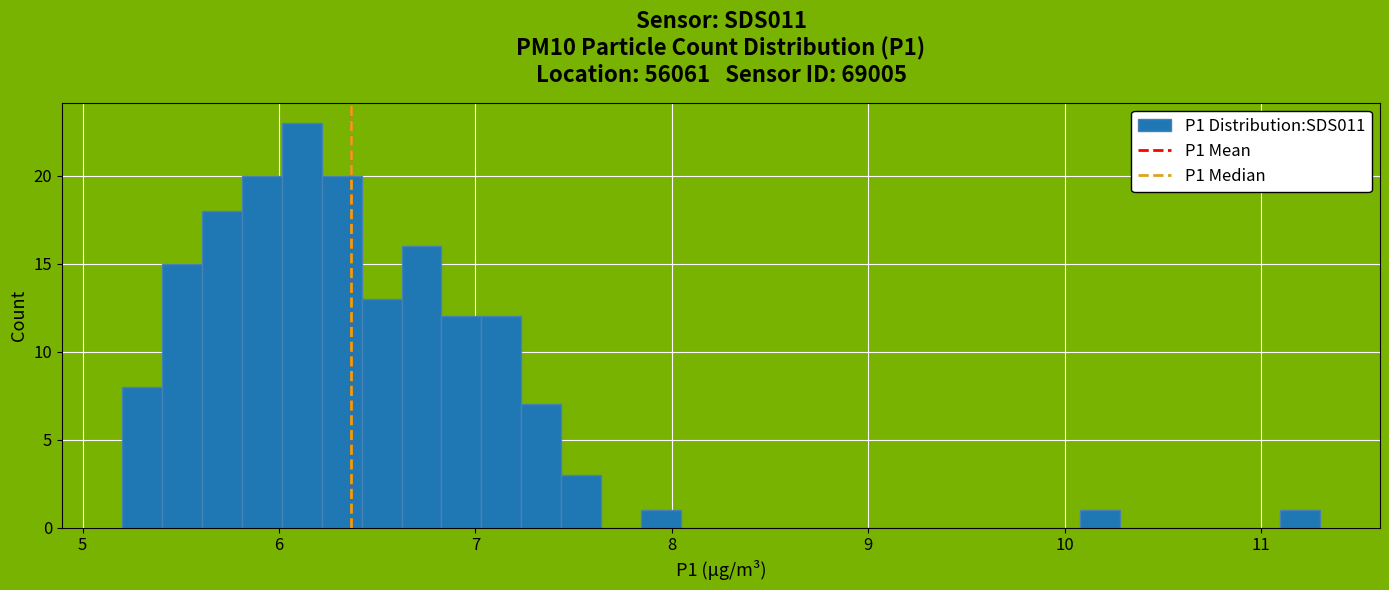

Read against the x-axis, roughly where is the centre of the tallest bar?

6.1